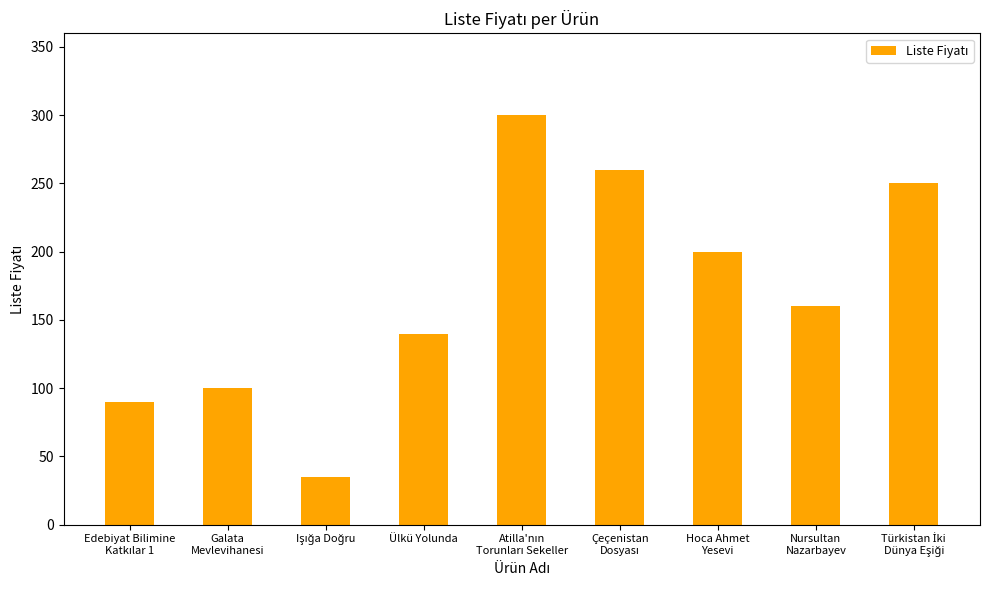

The value at Ülkü Yolunda is 44. True or false?

False